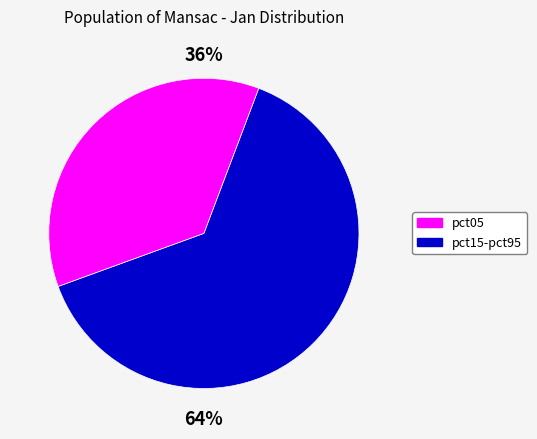

To the nearest percent, what is the average slice percentage?

50%